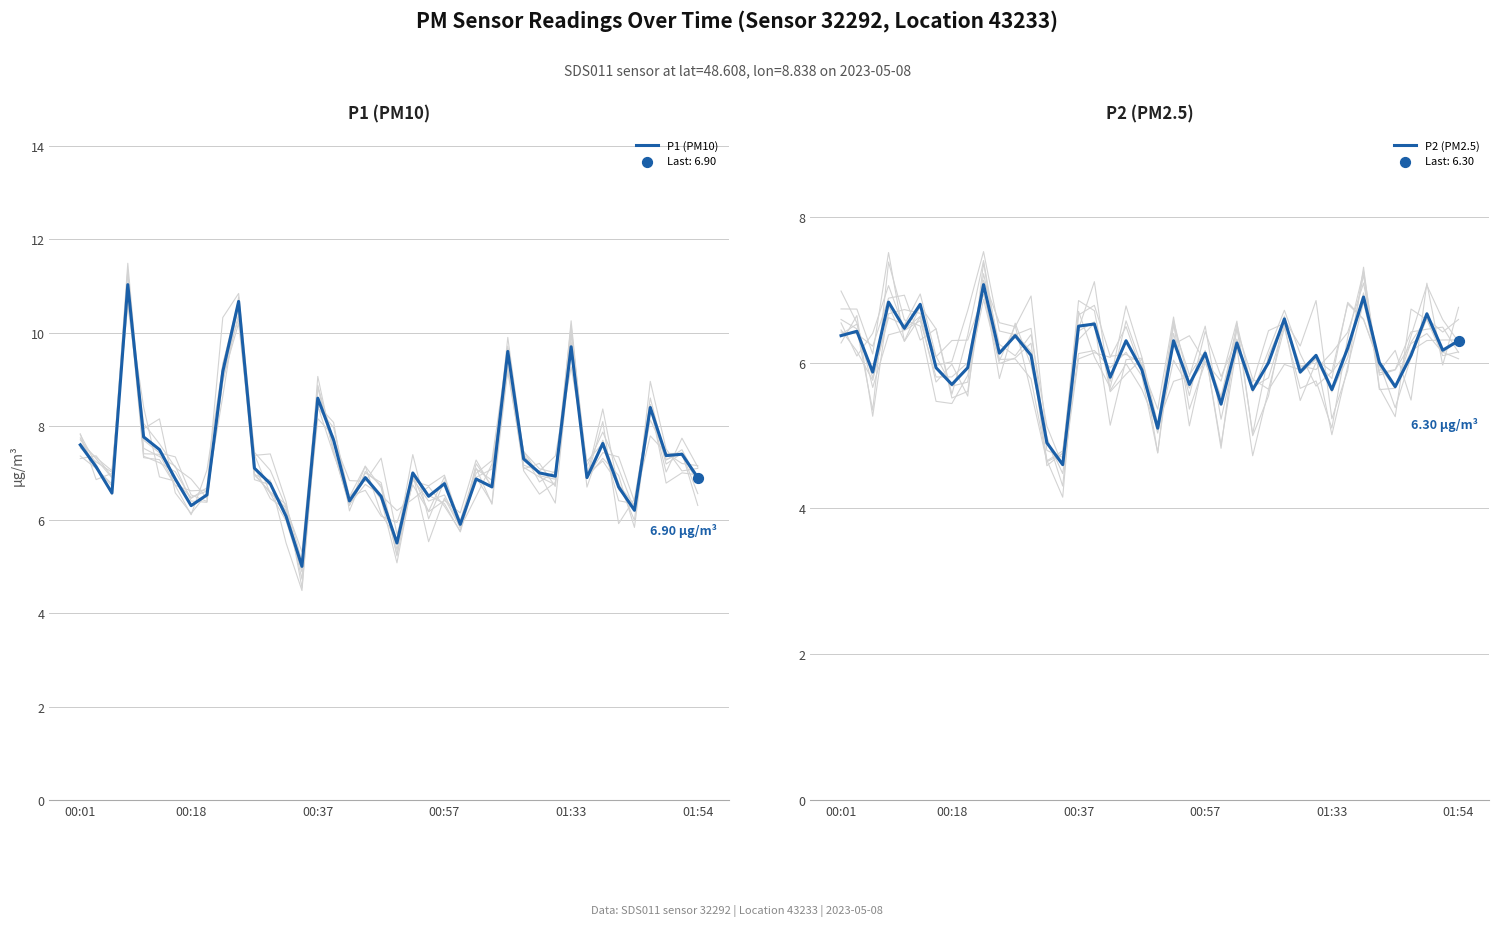

At how many categories does at least one series exceed 7?

17